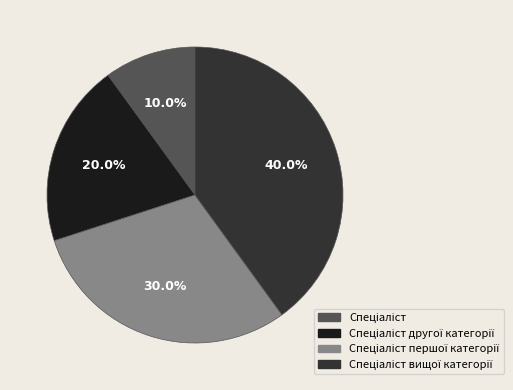

Is there any slice that represents more than half of the pie?

No